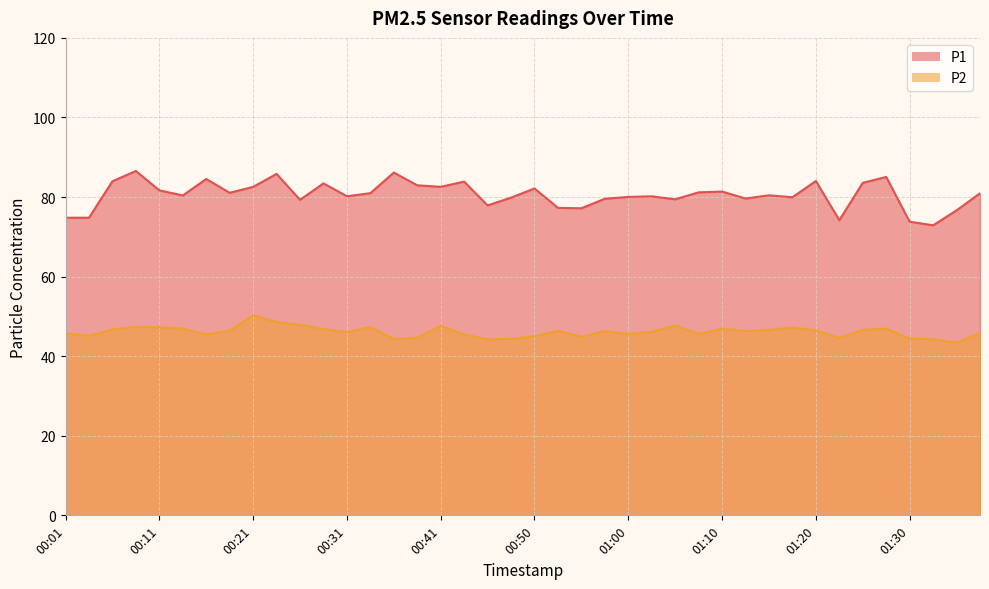

True or false: P2 and P1 cross at least once.

False